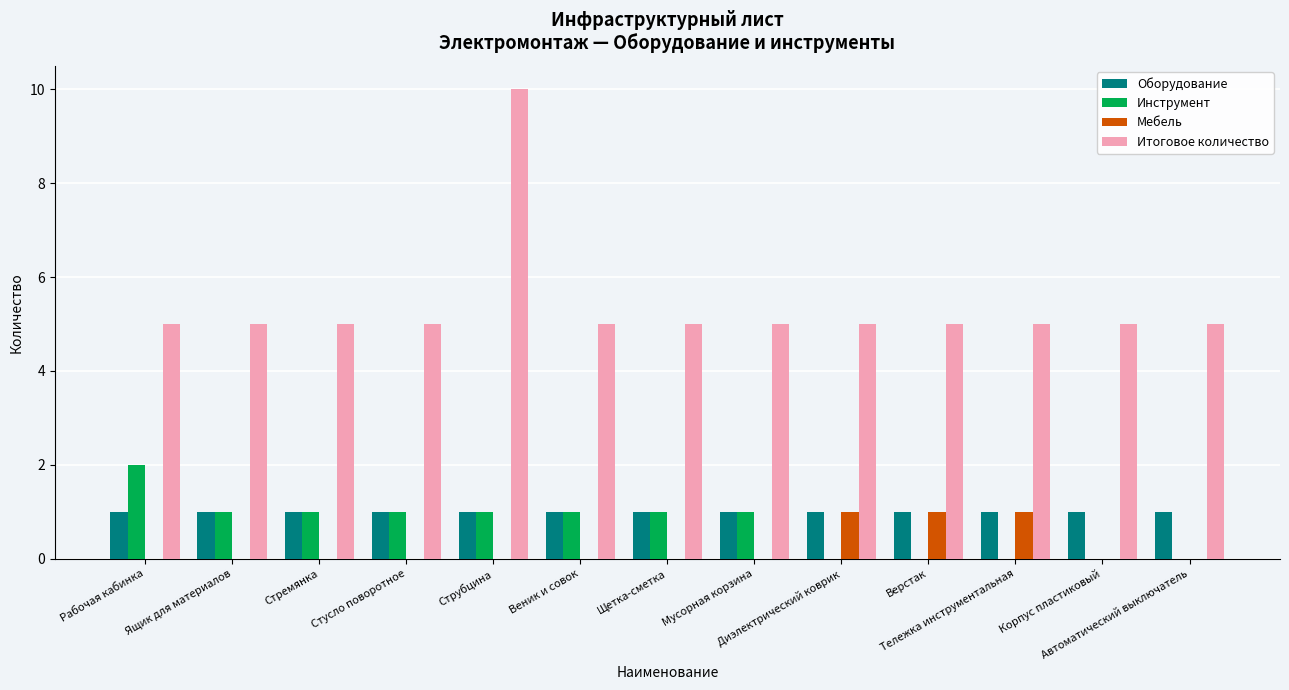

Which label corresponds to the largest value in the chart?

Струбцина